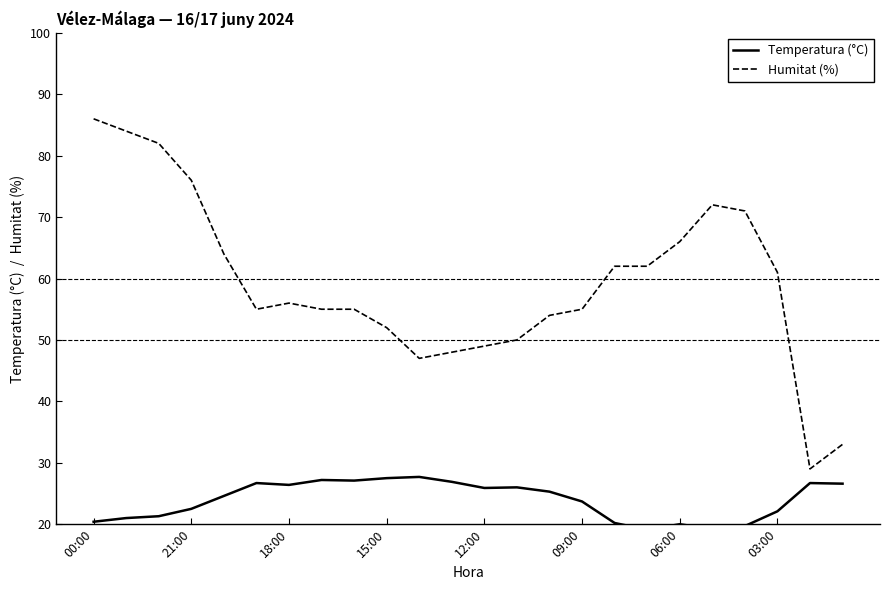

What is the difference between the highest and lowest values at 14?

28.7